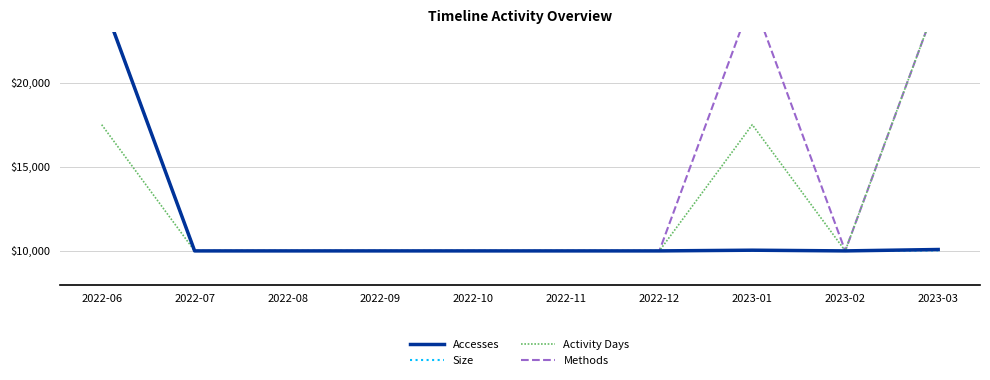

Is the value of Methods at 2022-07 greater than the value of Activity Days at 2022-11?

No